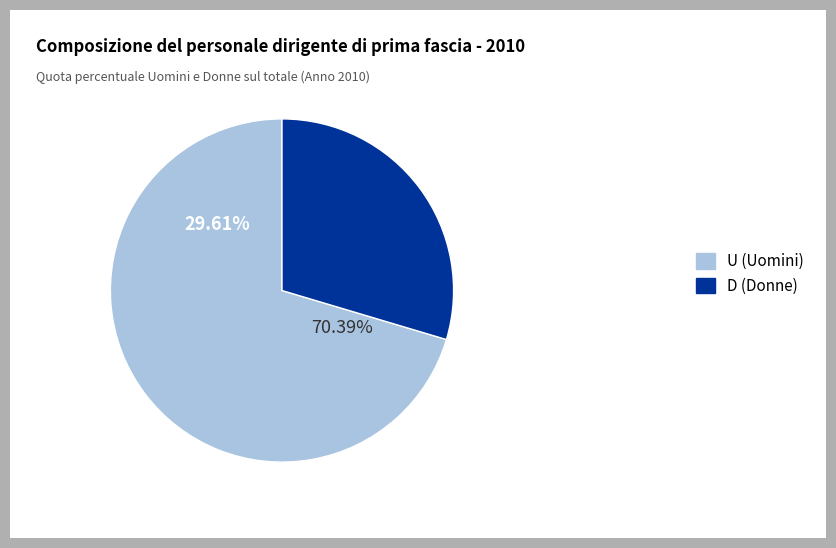

The MINISTERO DEL LAVORO E DELLE POLITICHE slice represents 3% of the pie. True or false?

False